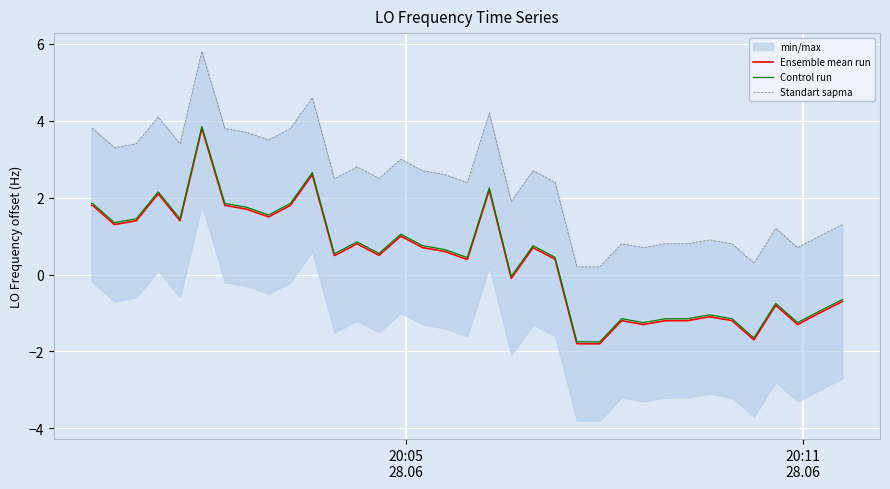

What is the difference between the maximum and second lowest values in the Control run series?

5.6